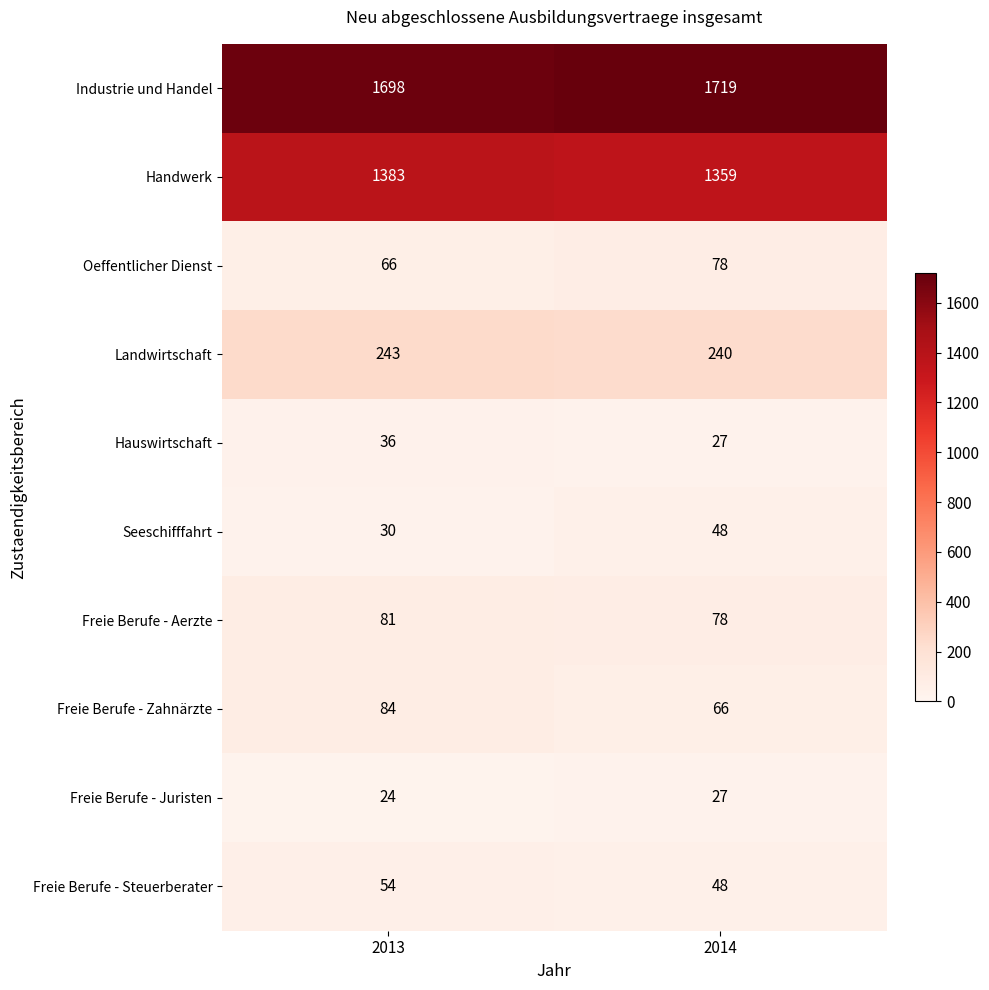

Where is Freie Berufe - Aerzte nearest to the value 79?

2014